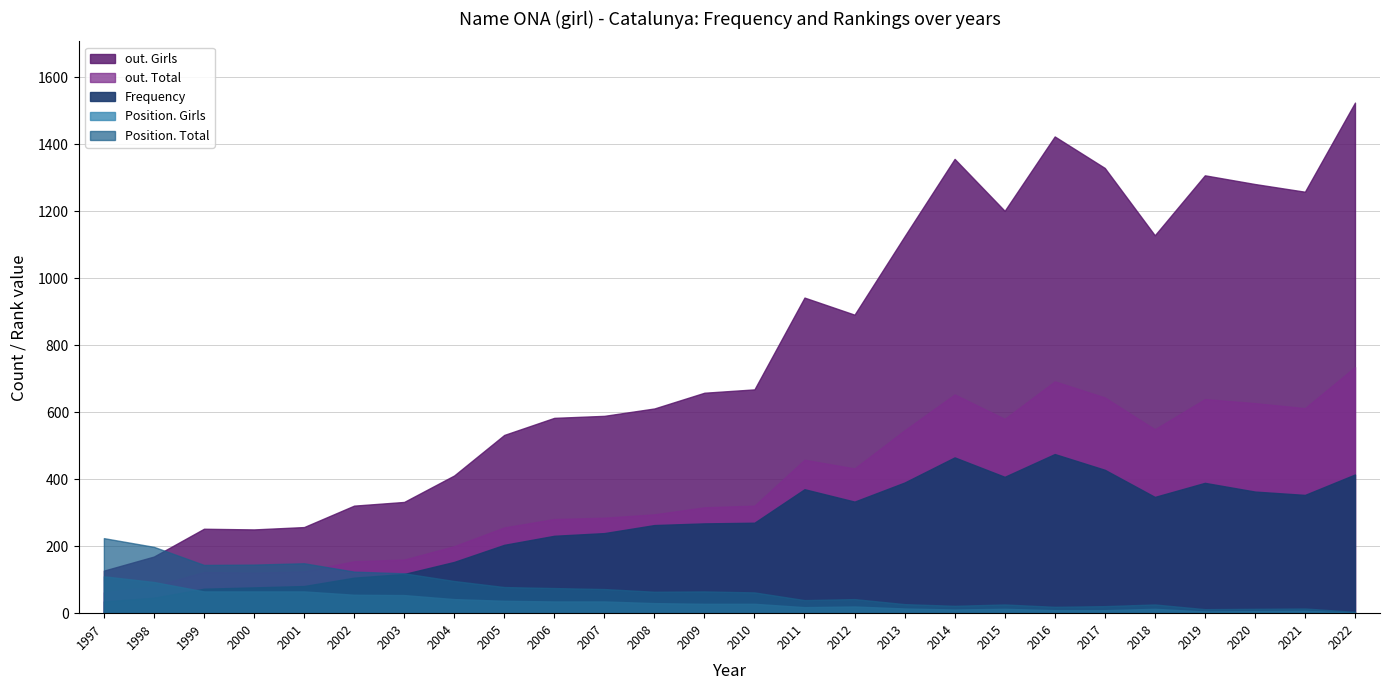

True or false: out. Girls has a value of 36 at 1997.

False